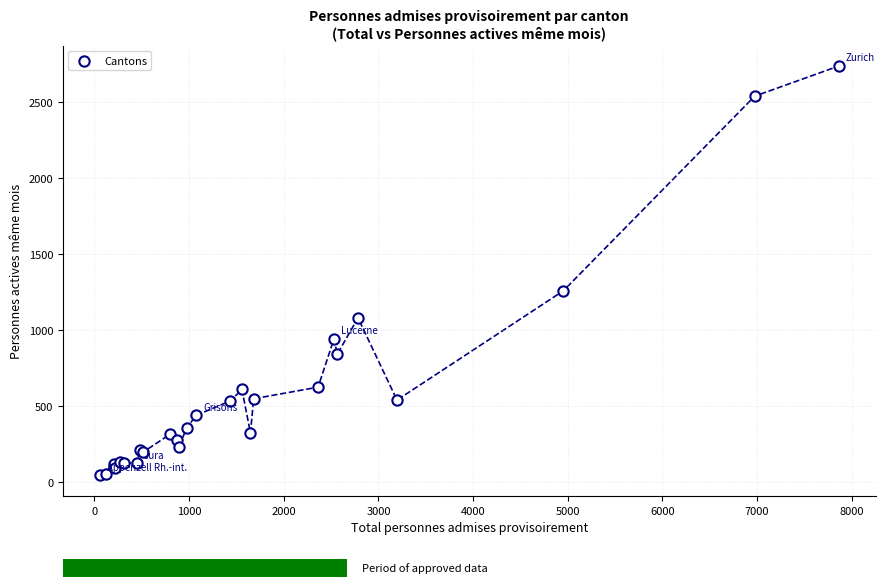

What Y value in the scatter plot is closest to 1388?

1256